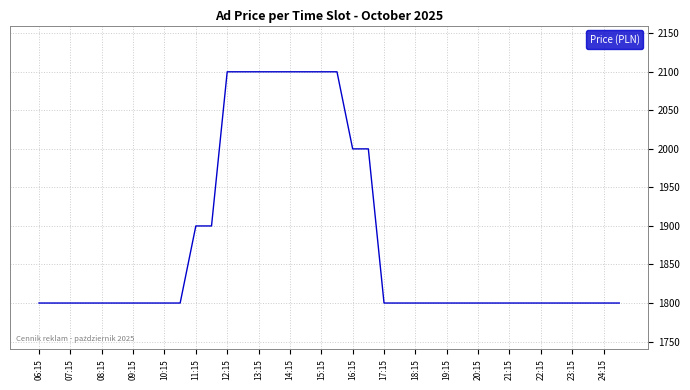

What is the difference between the maximum and minimum values?

300